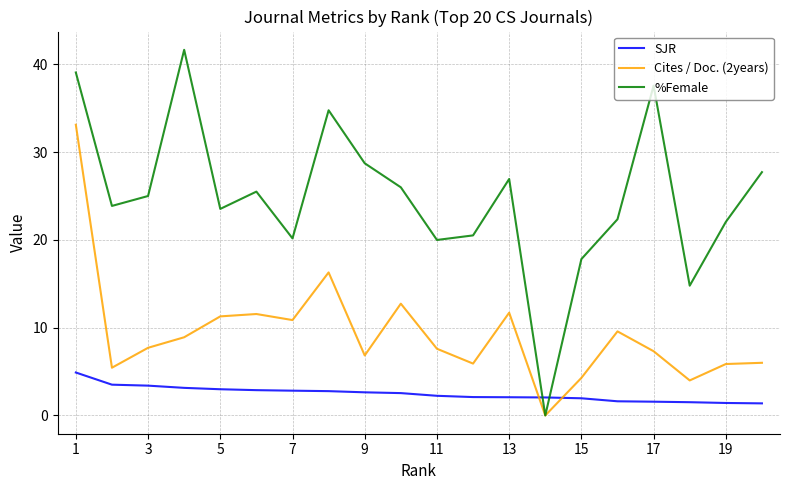

List the series in order of their peak value, highest first.

%Female, Cites / Doc. (2years), SJR